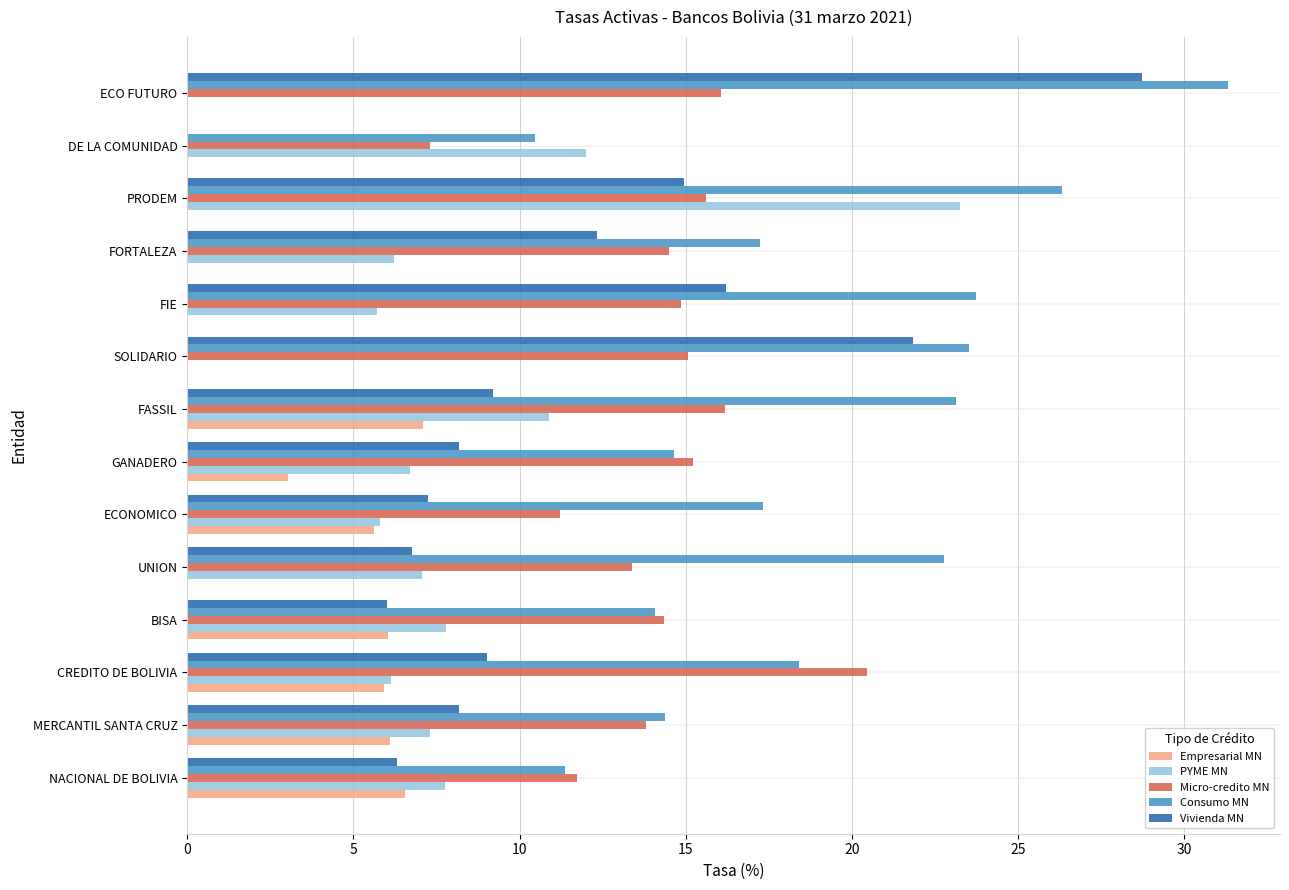

Between MERCANTIL SANTA CRUZ and CREDITO DE BOLIVIA, which series saw the biggest shift?

Micro-credito MN